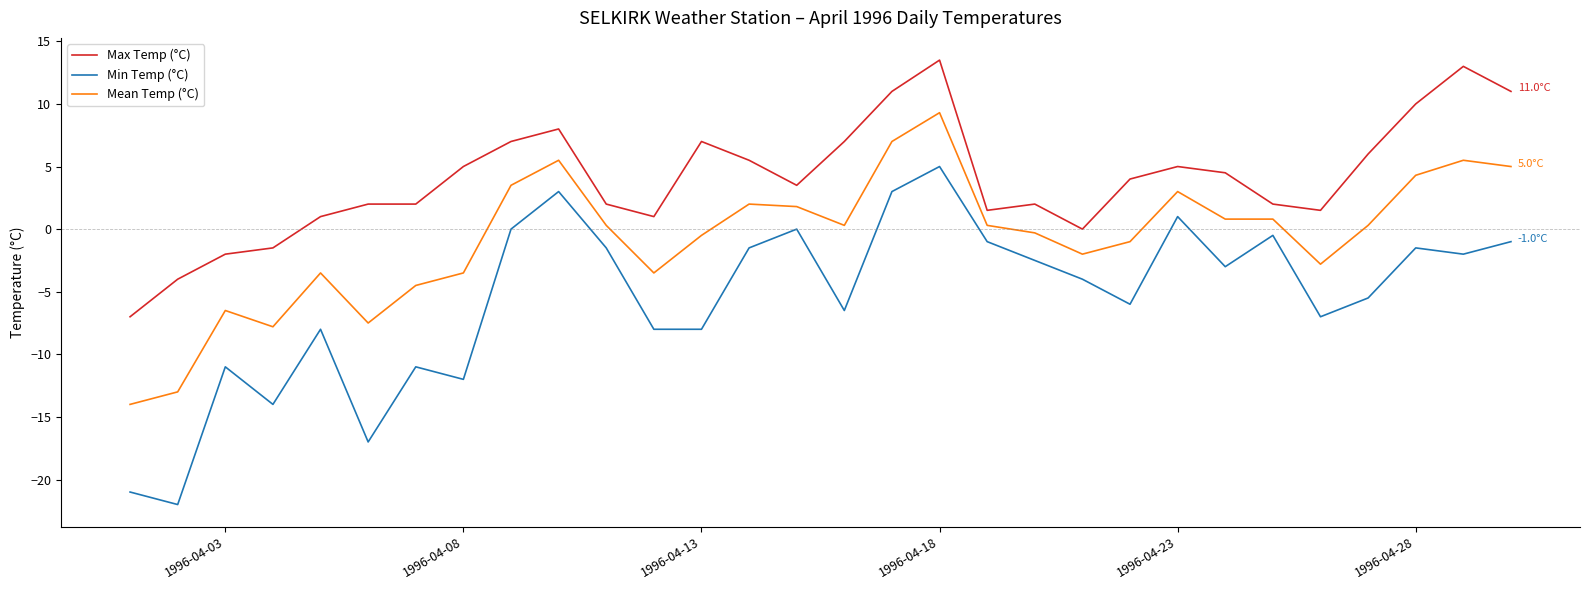

True or false: Max Temp (°C) and Mean Temp (°C) cross at least once.

False